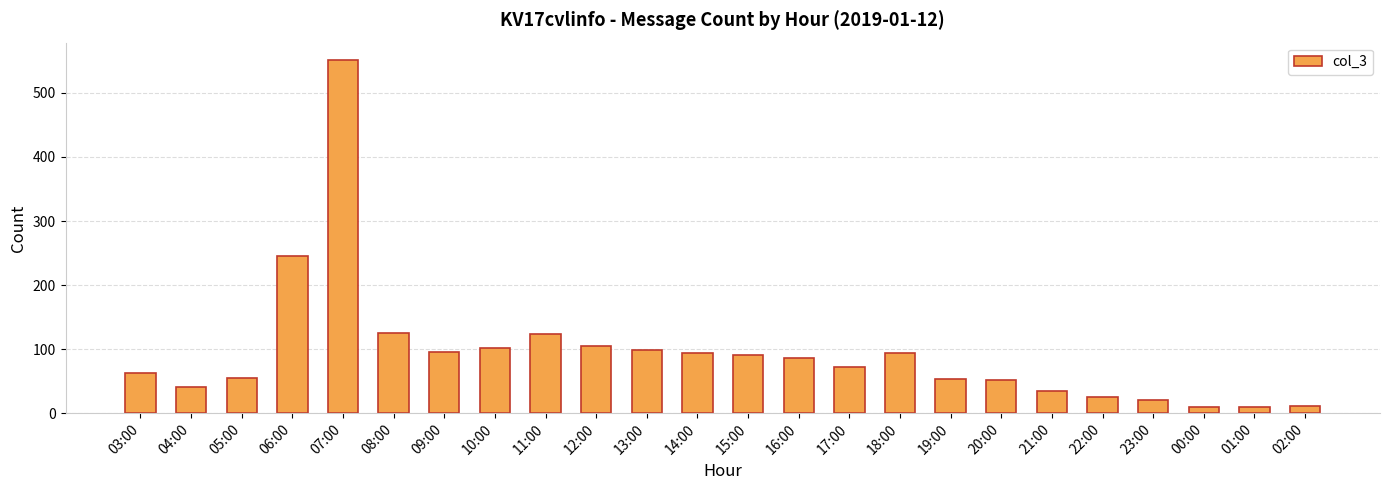

What is the average value?

94